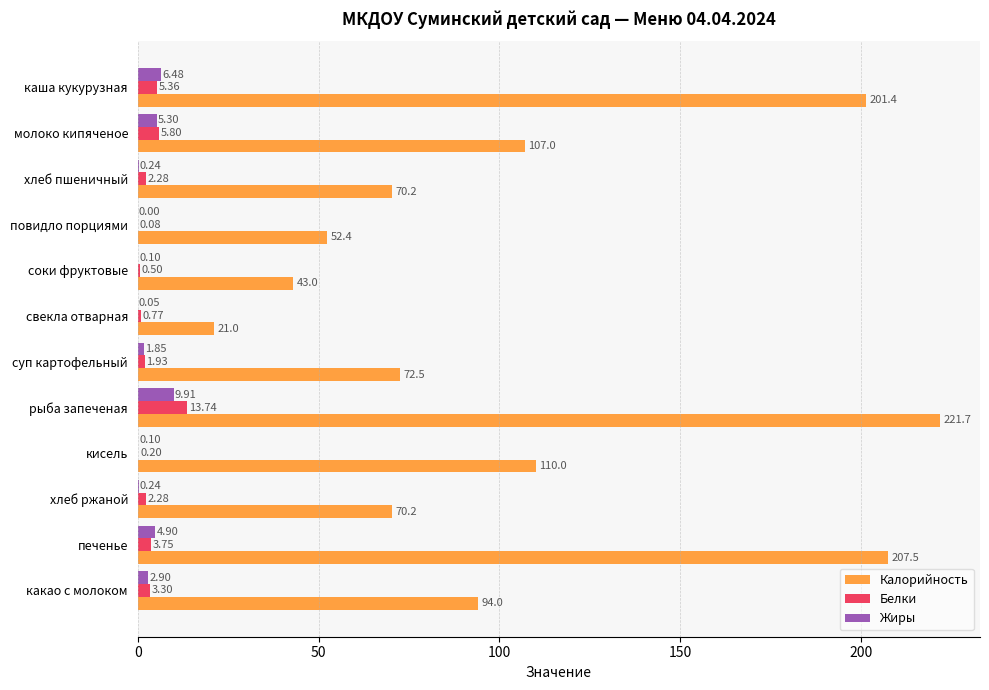

What is the total value across all series at хлеб пшеничный?

72.7